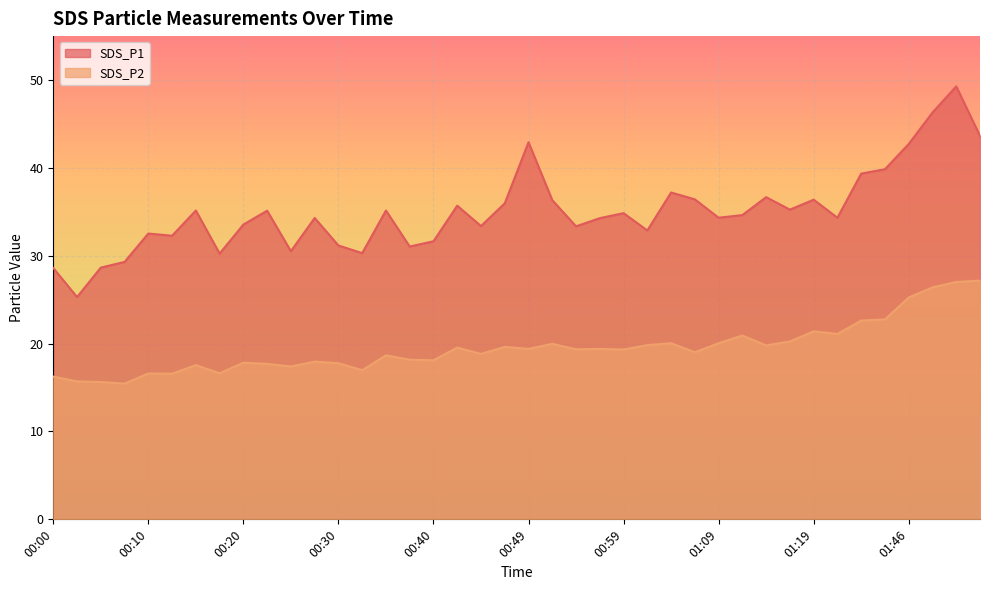

Read the SDS_P2 value at 00:18.

16.6